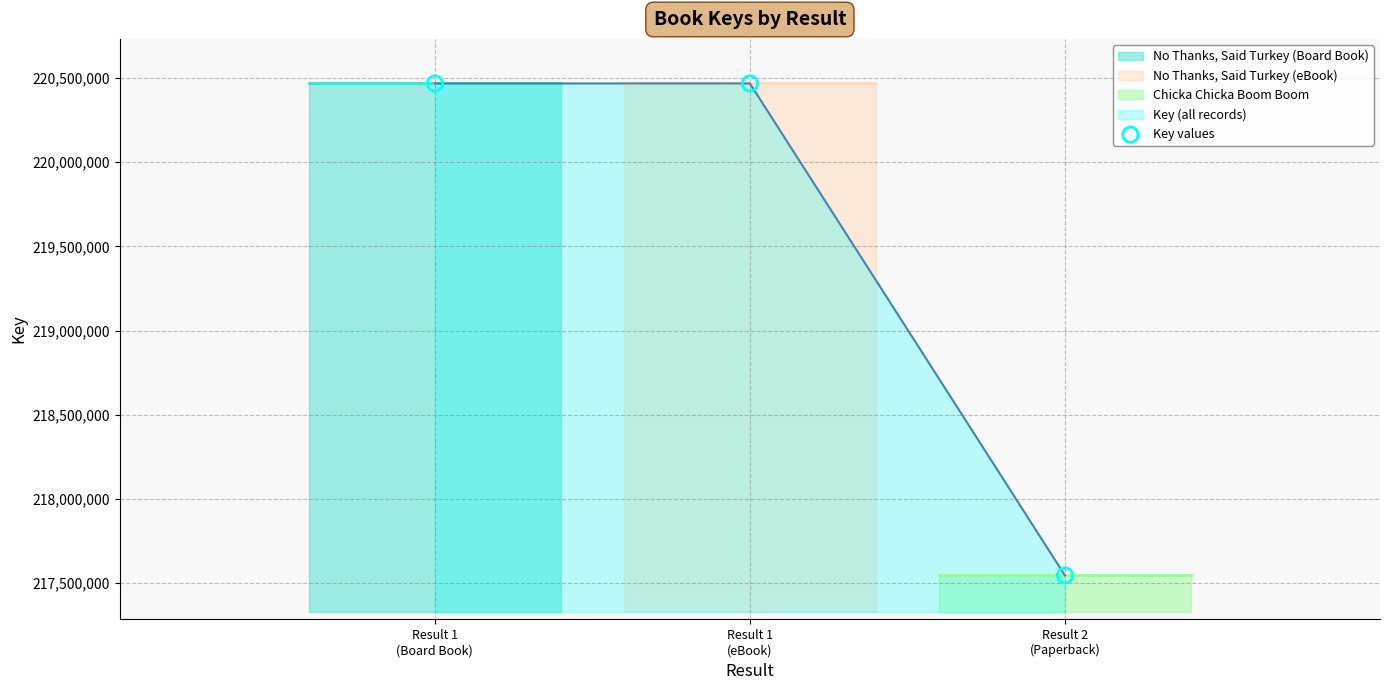

Approximately how many times larger is the value at Result 2
(Paperback) compared to Result 1
(Board Book)?

1.0